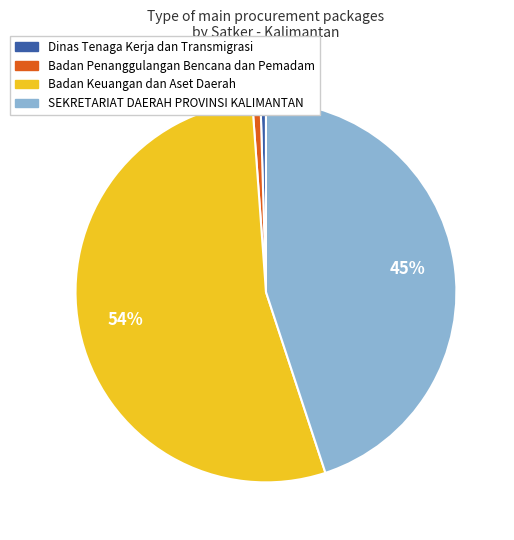

Combined, do Dinas Tenaga Kerja dan Transmigrasi and Badan Keuangan dan Aset Daerah account for over 50%?

Yes